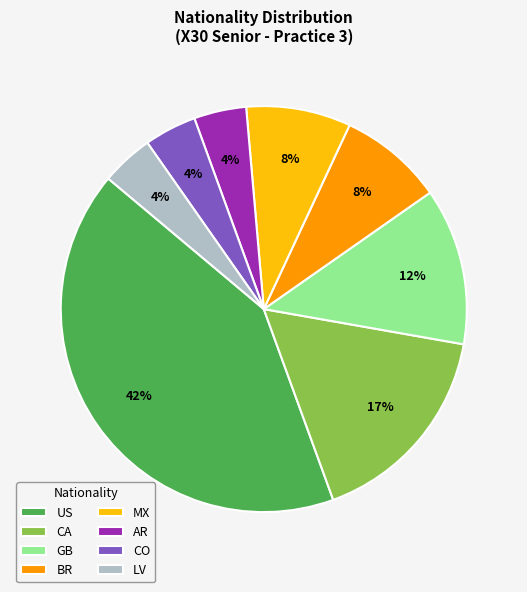

To the nearest percent, what portion does LV represent?

4%